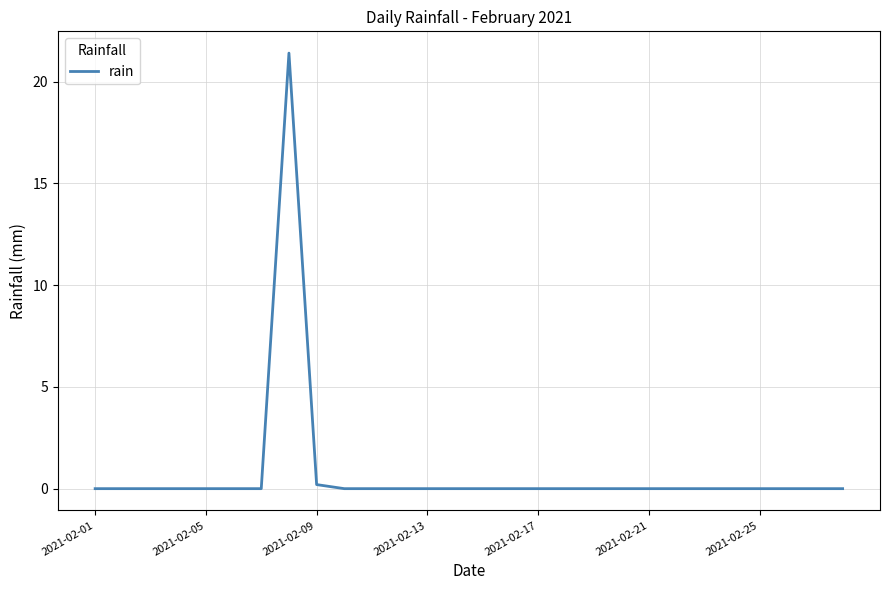

What is the sum of all values?

21.6